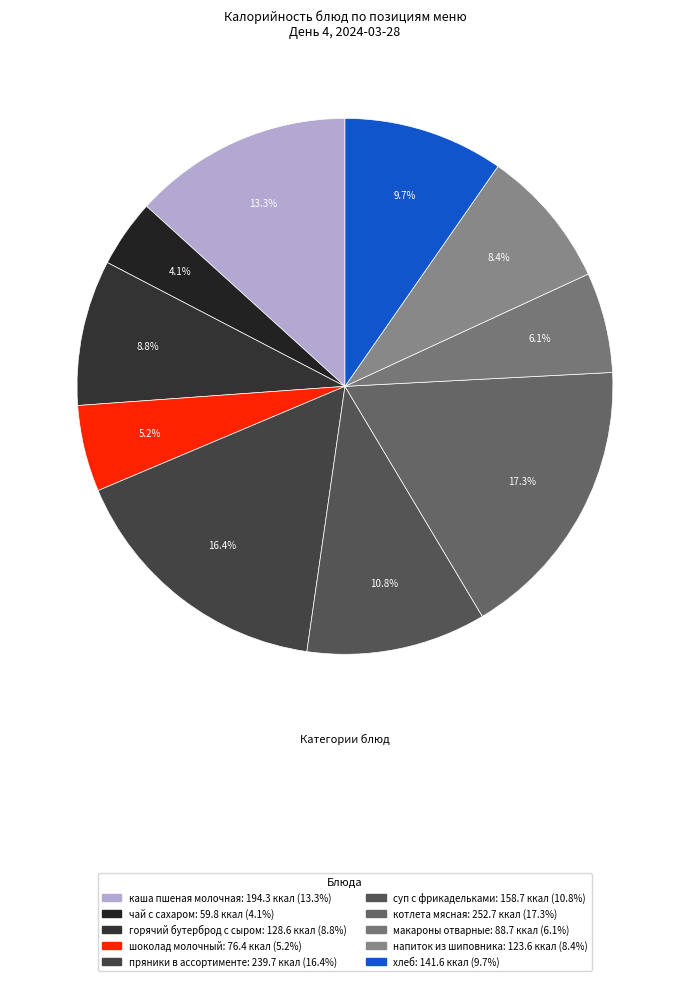

How many segments does this pie chart have?

10